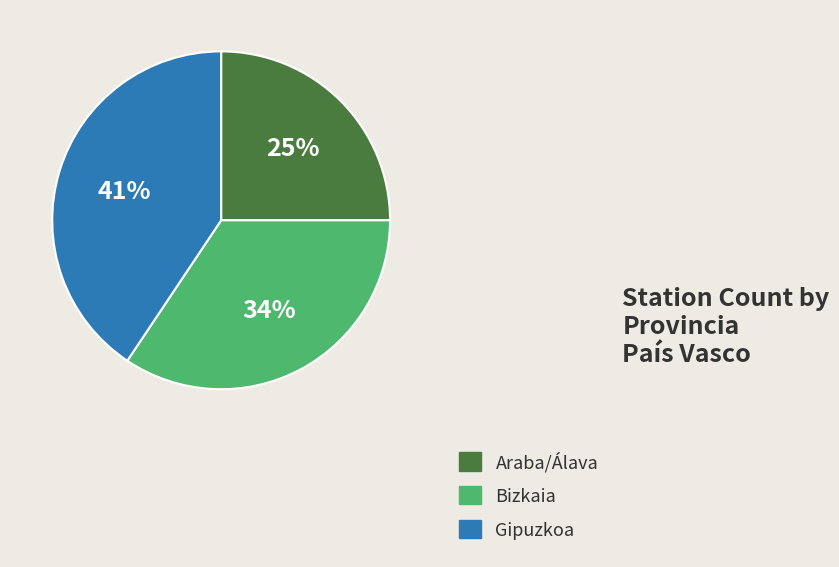

Combined, do Araba/Álava and Bizkaia account for over 50%?

Yes